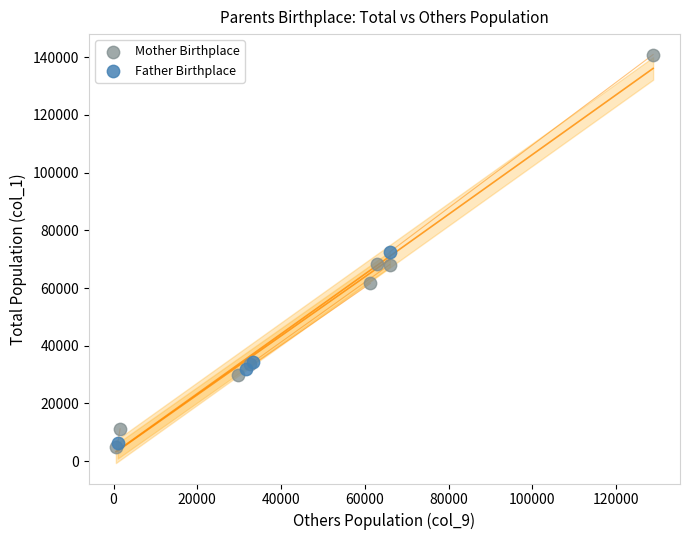

Which series reaches the minimum Y coordinate?

Mother Birthplace